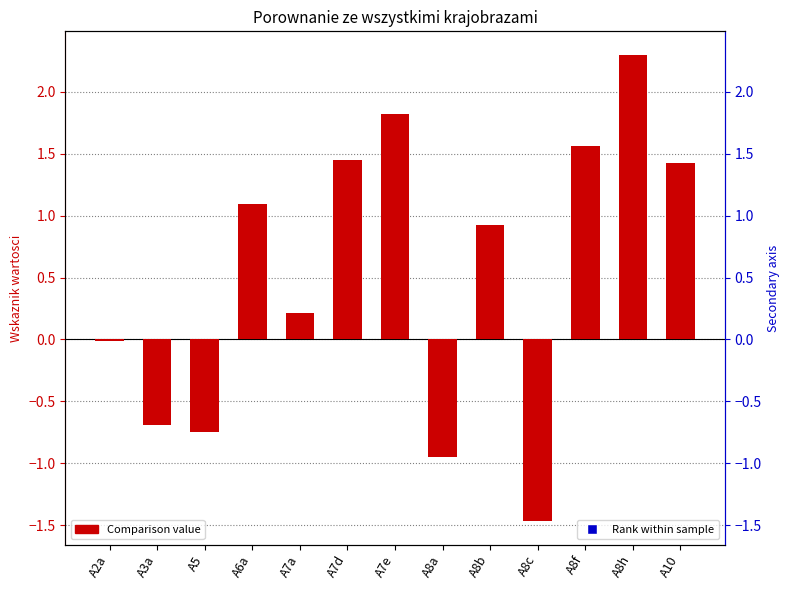

Which series has the largest total across all categories?

Rank within sample